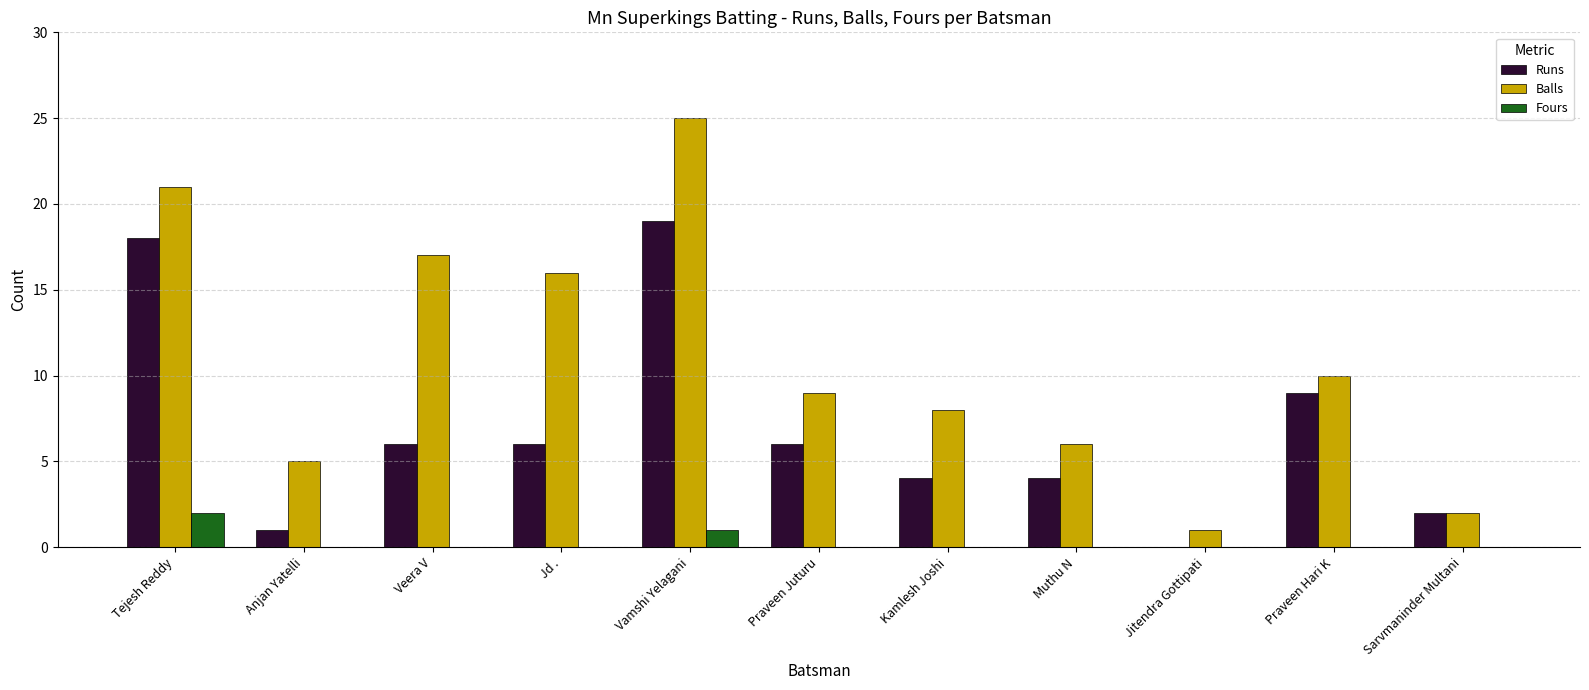

At which category is the sum across all series the highest?

Vamshi Yelagani